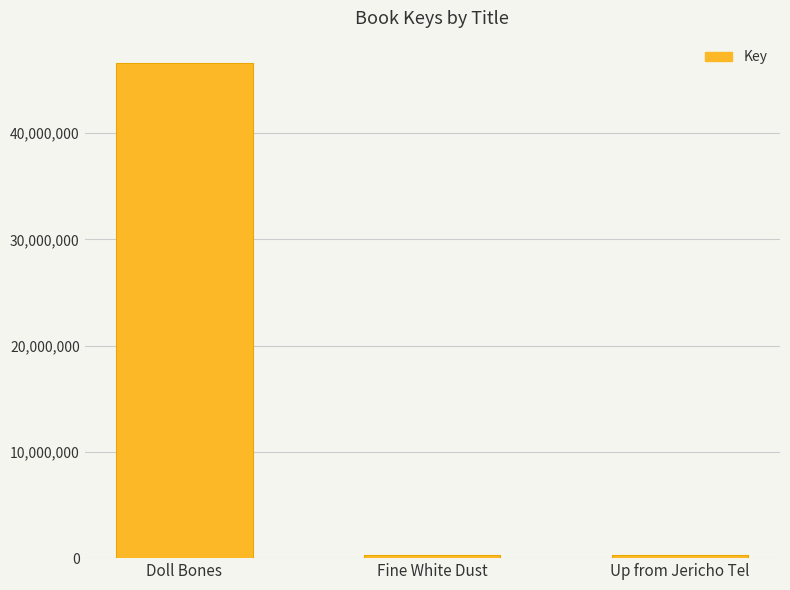

What is the ratio of the value at Fine White Dust to the value at Up from Jericho Tel?

1.0